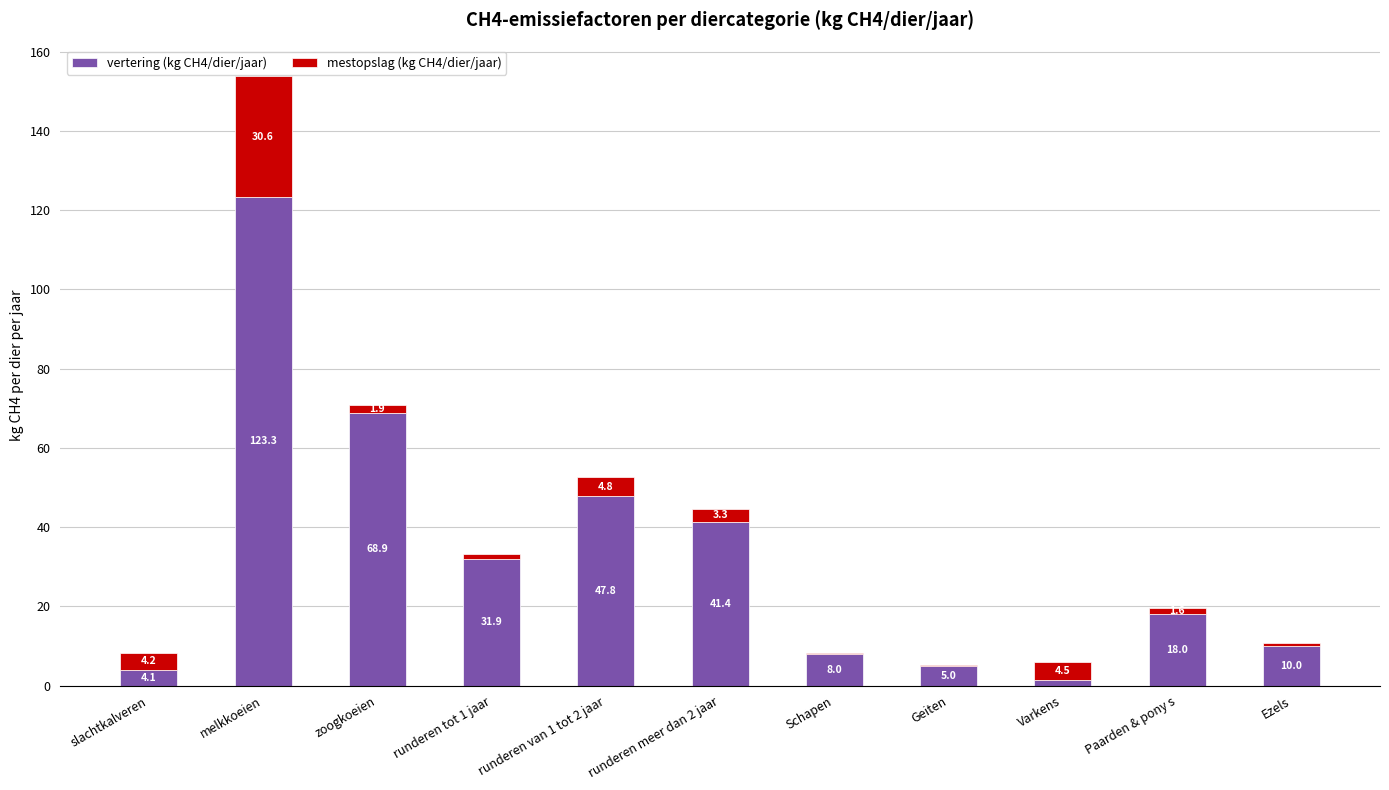

Count the number of data series in this chart.

2